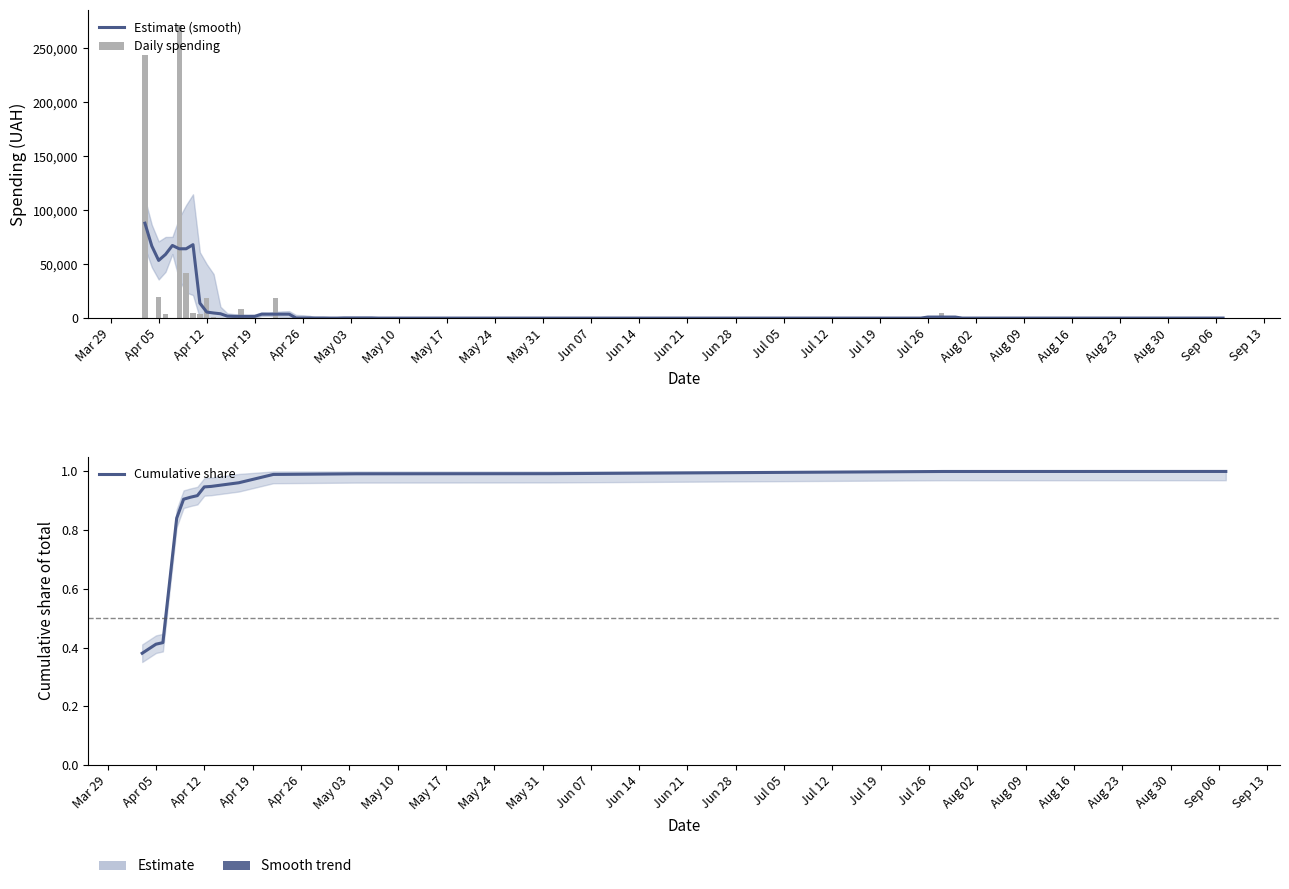

What is the ratio of the value at 36 to the value at 9?

0.1